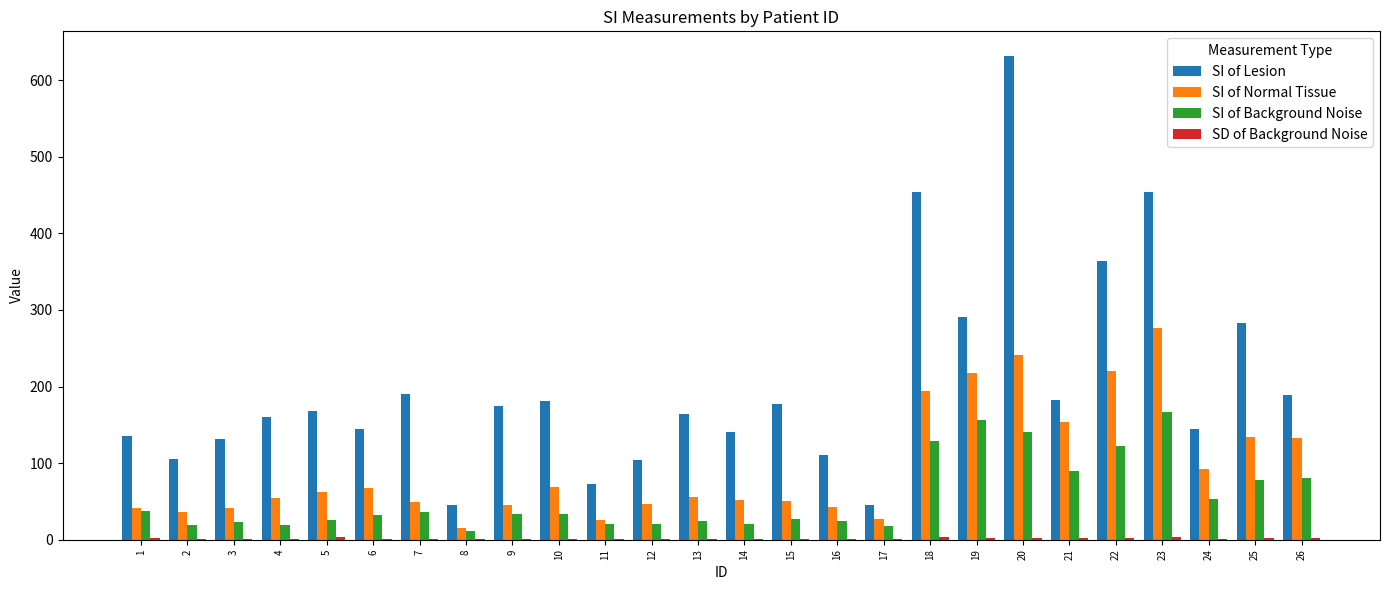

Which series has the widest spread of values?

SI of Lesion